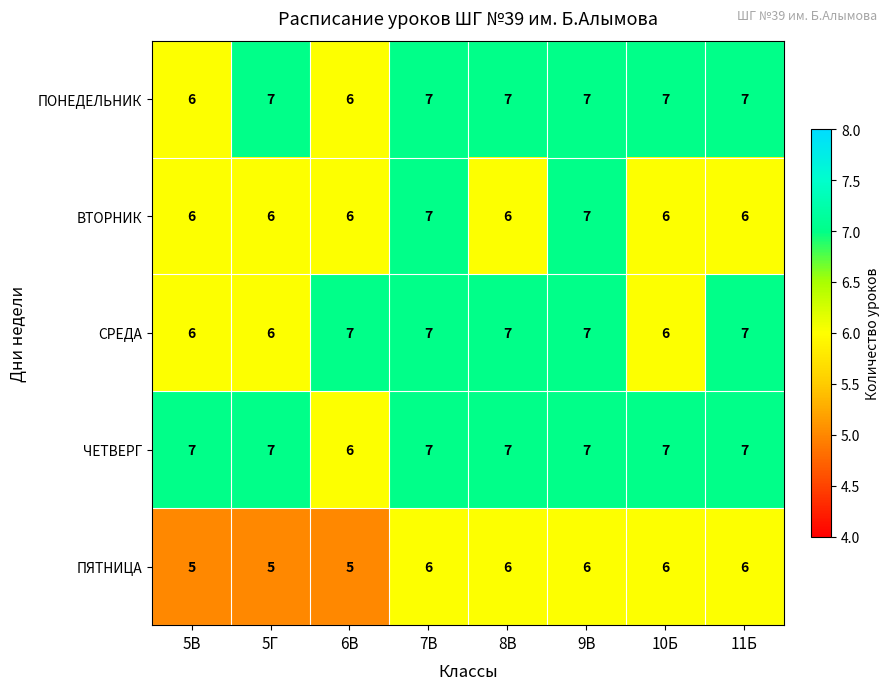

What is the maximum value for ВТОРНИК?

7